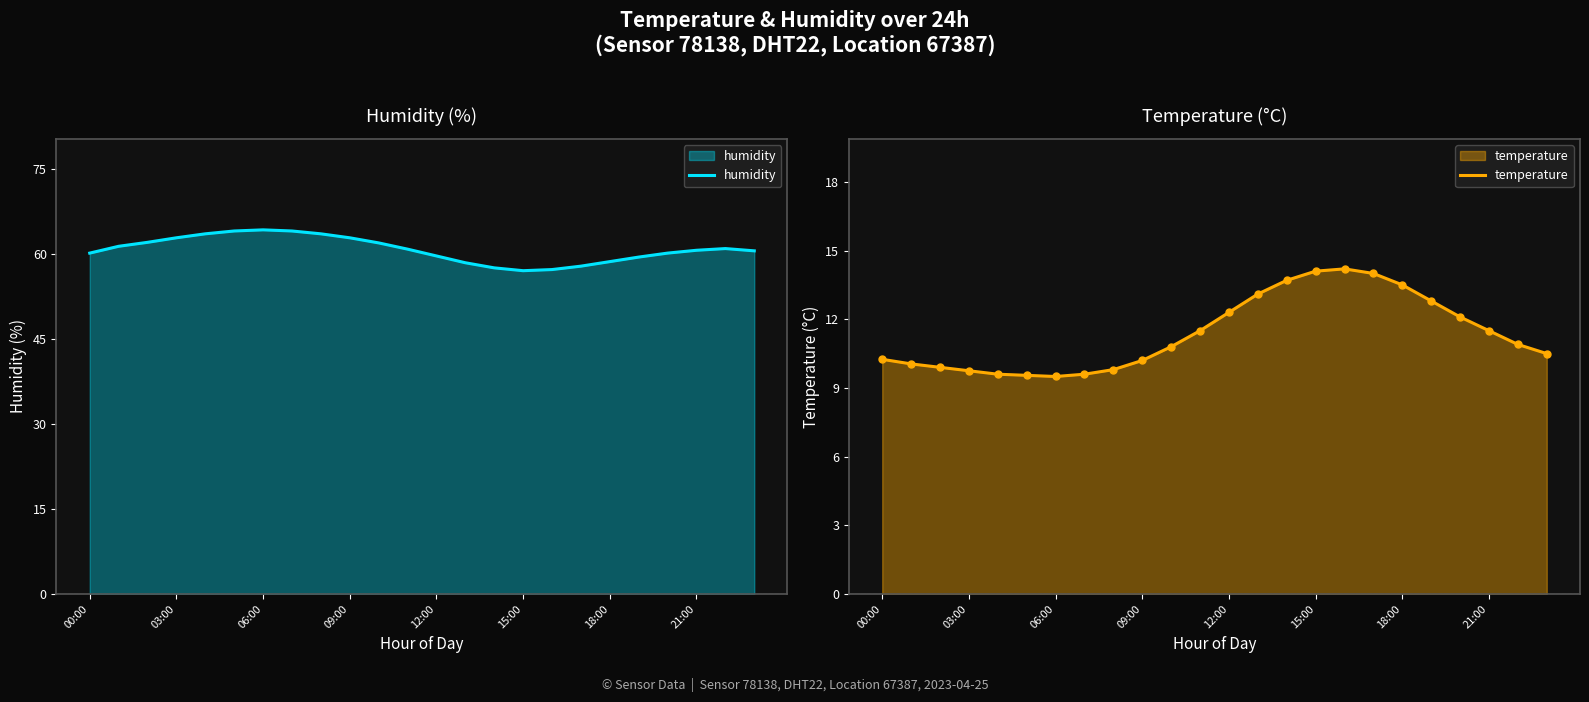

What is the difference between the highest and lowest values at 13?

45.3